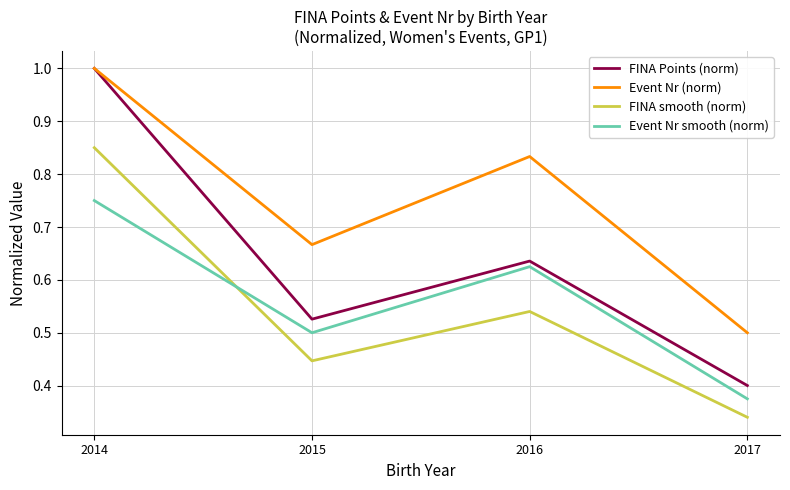

List the labels in order of FINA smooth (norm) value, largest first.

2014, 2016, 2015, 2017